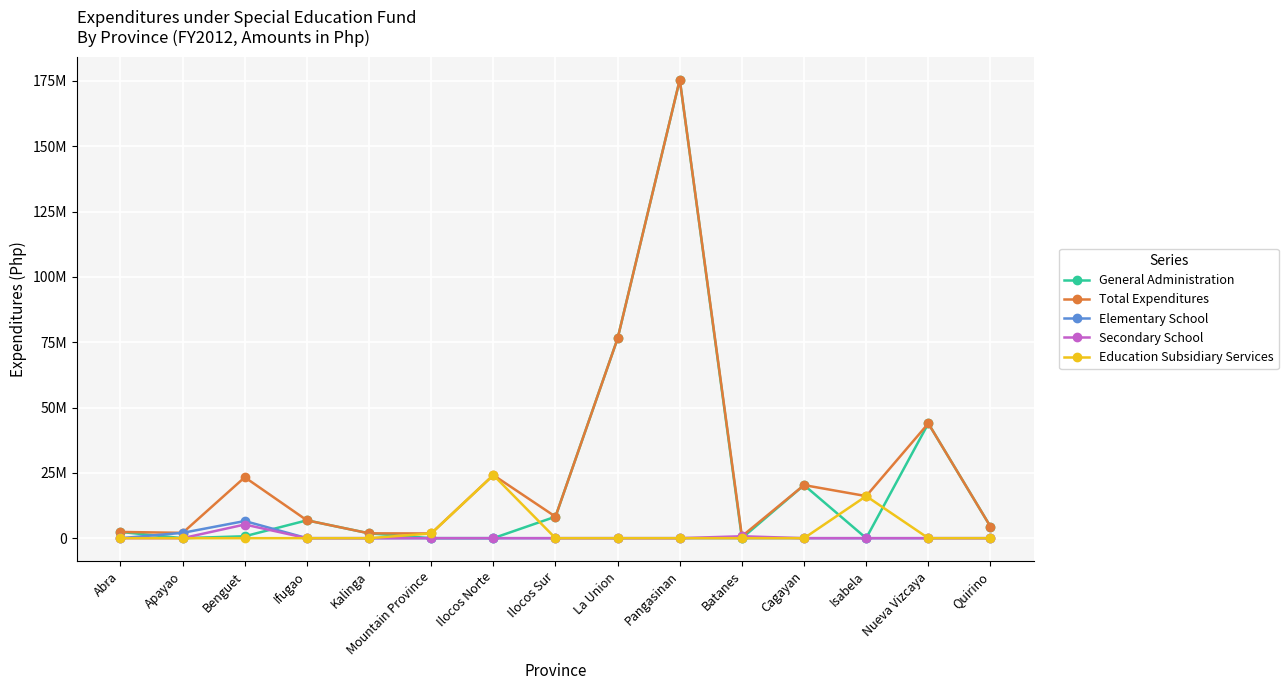

Is this an area chart (filled region under the line)?

No